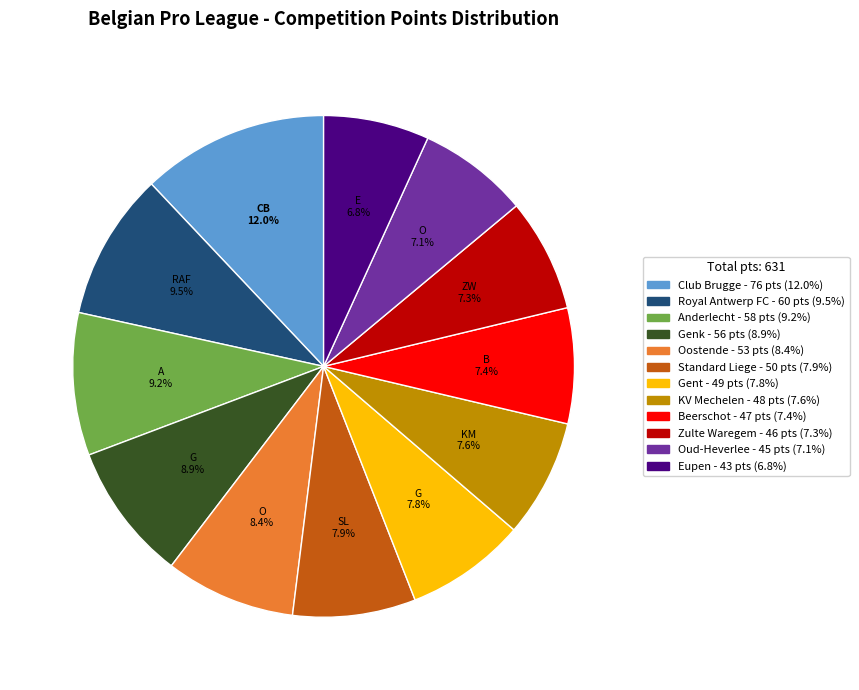

How many slices are in this pie chart?

12